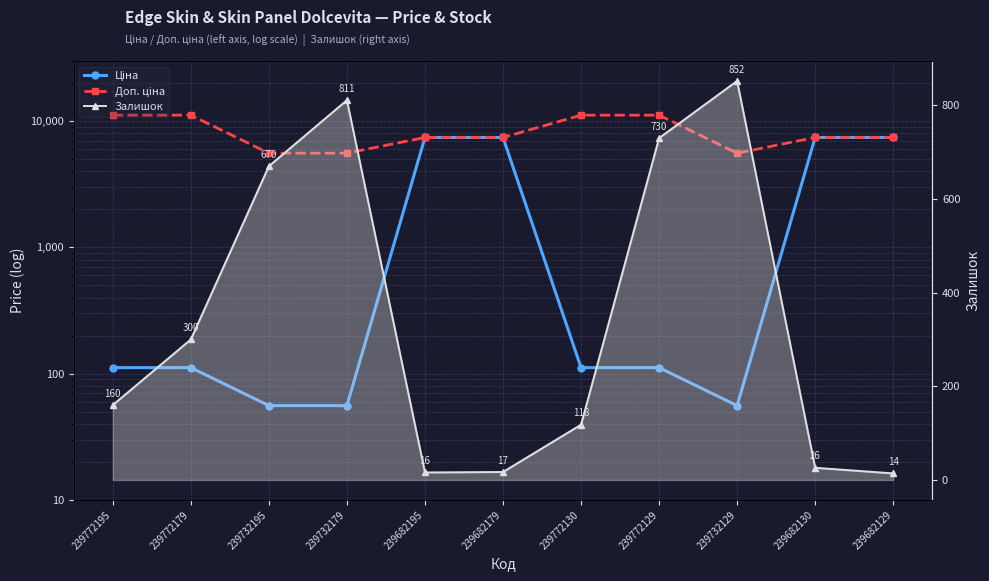

Count the number of categories in the chart.

11